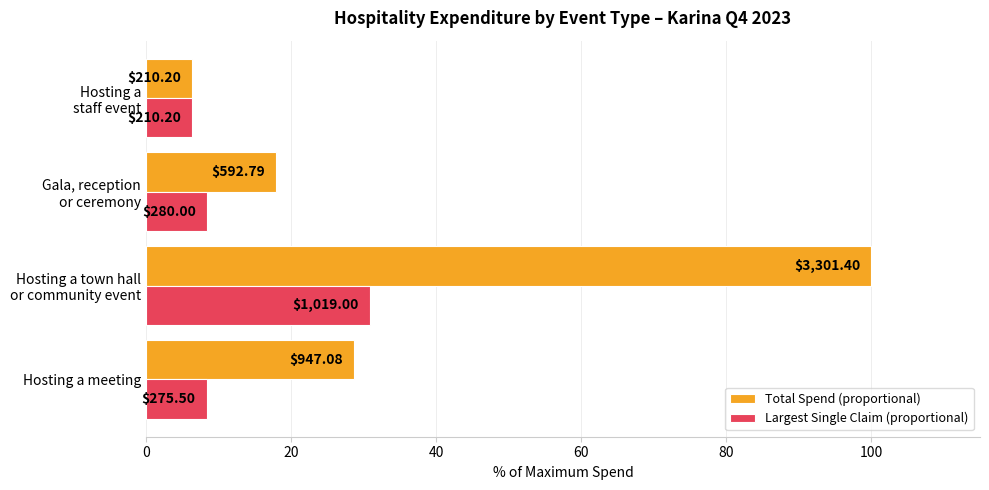

What are all the series names shown in the legend?

Total Spend (proportional), Largest Single Claim (proportional)